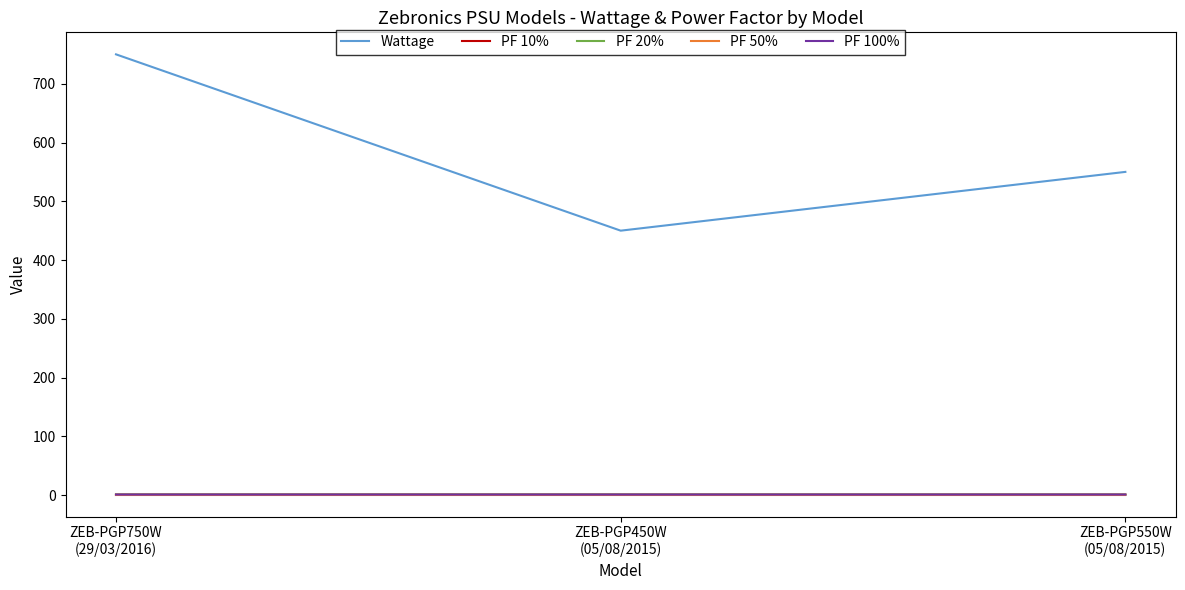

What is the highest value of the Wattage series?

750.0